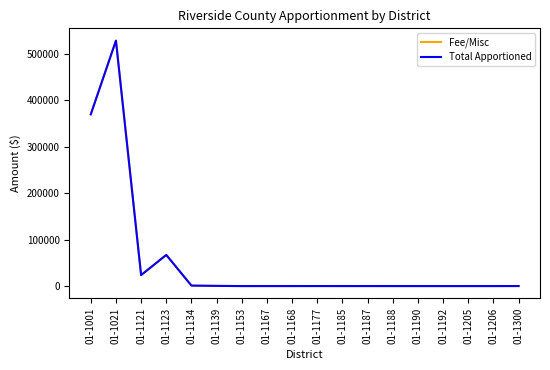

Count the number of categories in the chart.

18